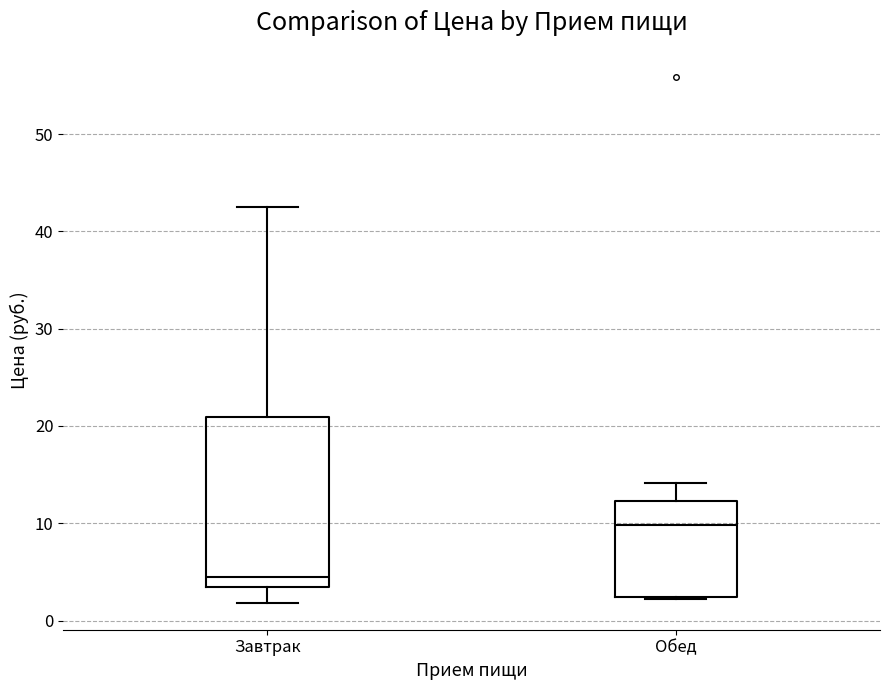

Reading left to right, read every box against the y-axis: the position of its median line, the range the box covers, and the ends of its whiskers. The values are not printed on the chart, so give them approximately, as read against the axis.

Завтрак: median 5, box 3 to 21, whiskers 2 to 42
Обед: median 10, box 2 to 12, whiskers 2 to 14